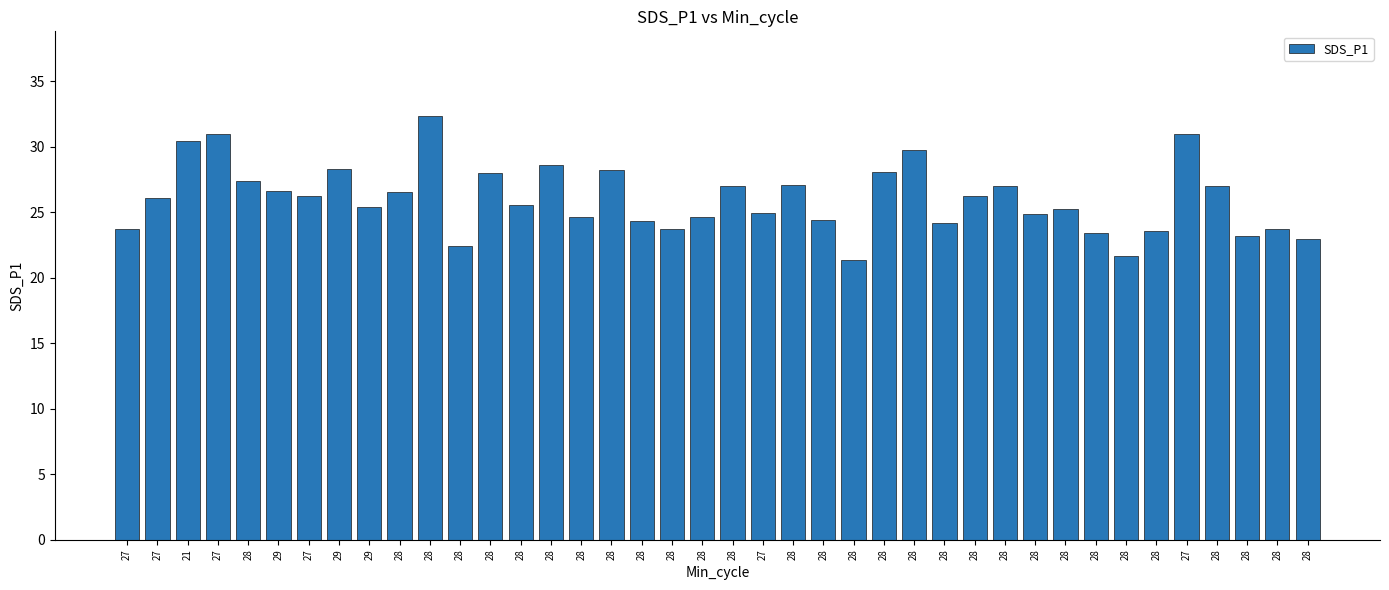

Where does the data first go above 26?

27